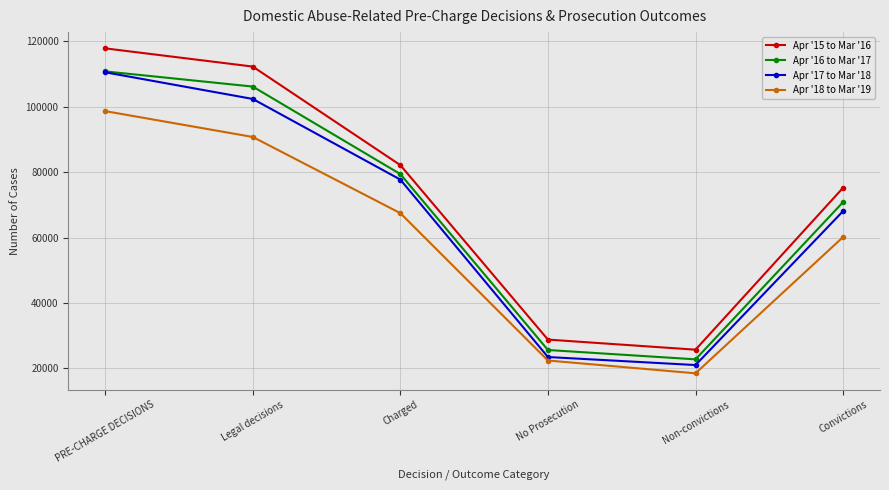

True or false: Apr '18 to Mar '19 has a value of 67462 at Charged.

True